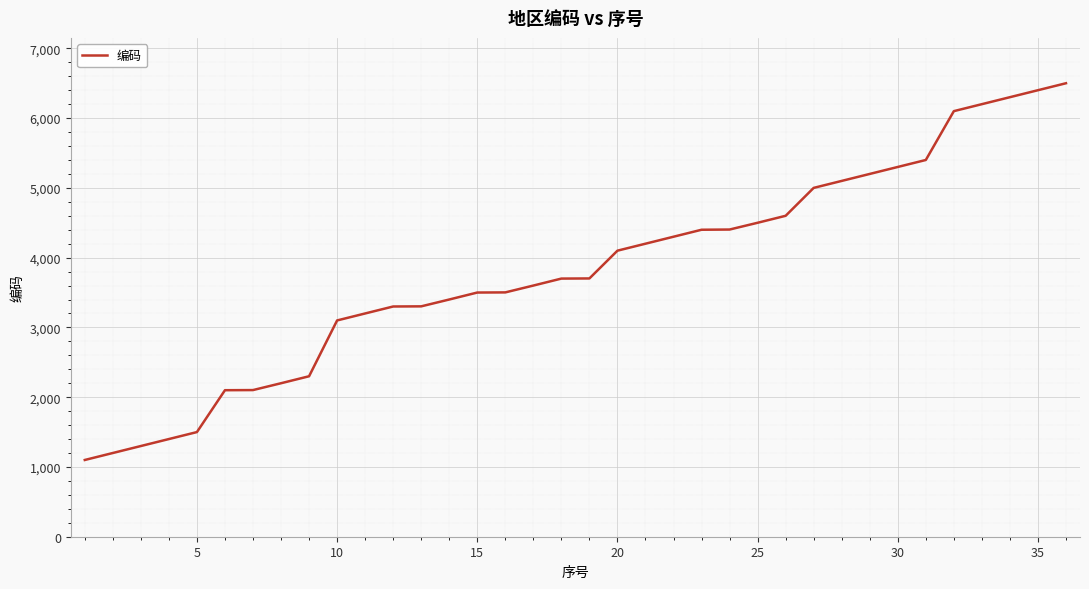

What is the difference between the maximum and minimum values?

5400